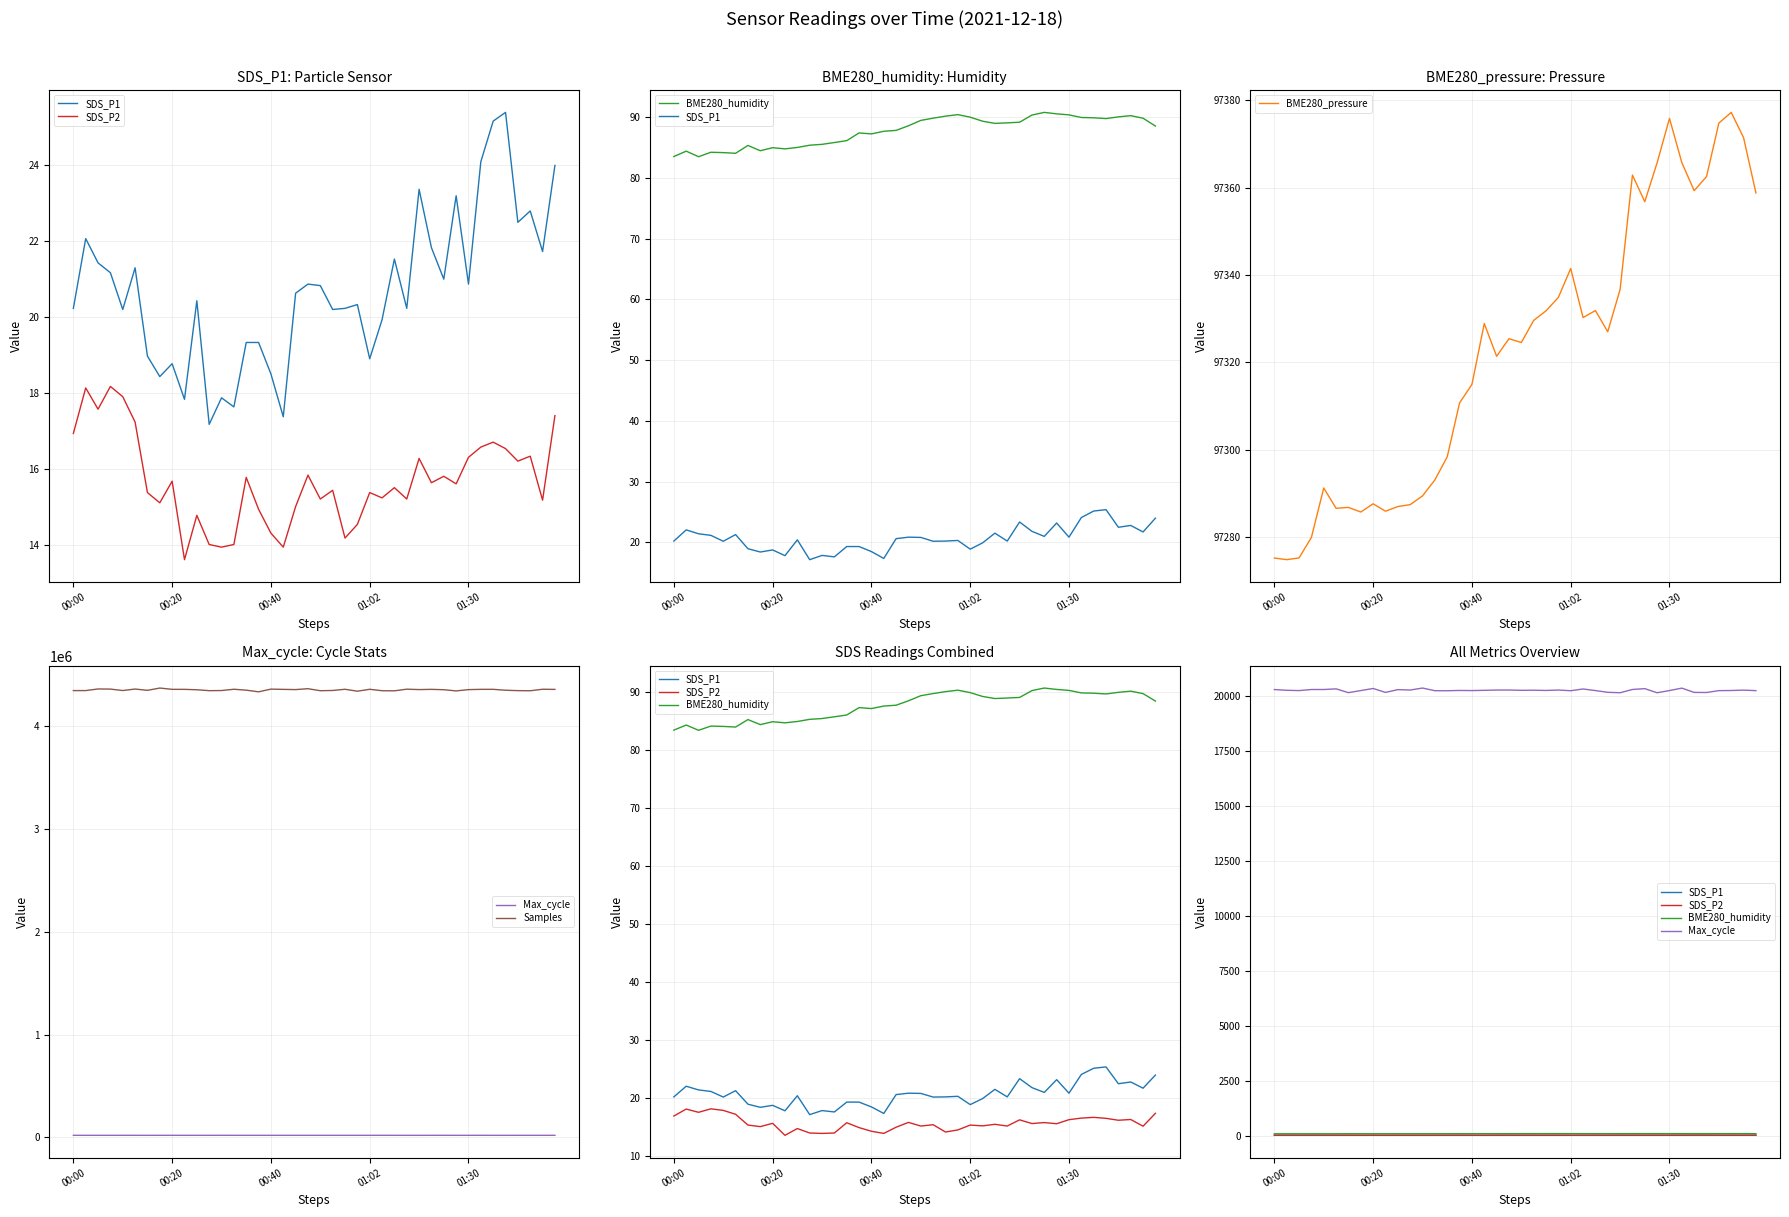

What is the value of the SDS_P2 point at the 16th from the left?

14.9